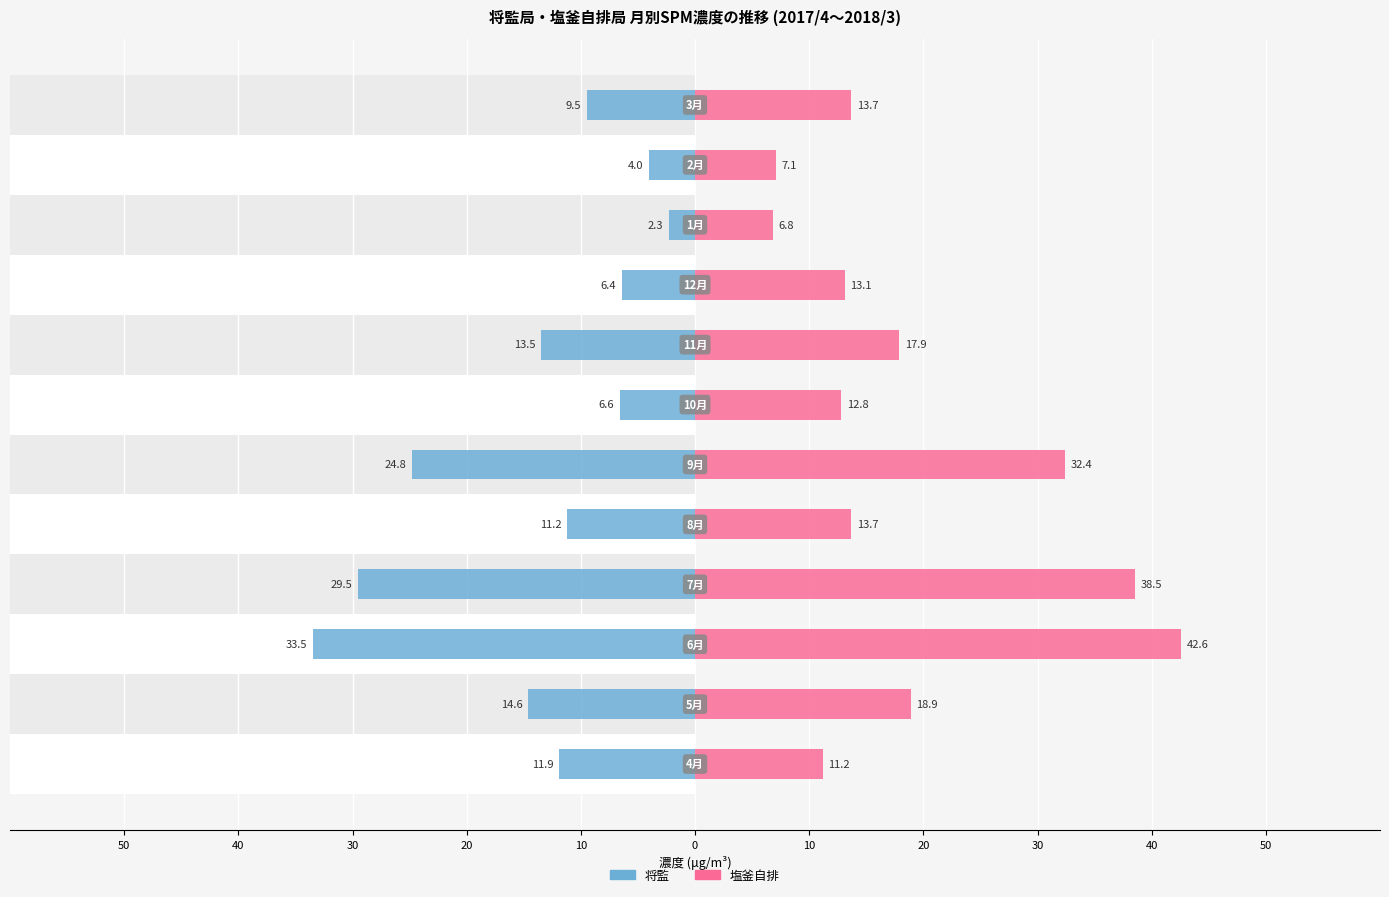

What is the highest value of the 塩釜自排 series?

42.6